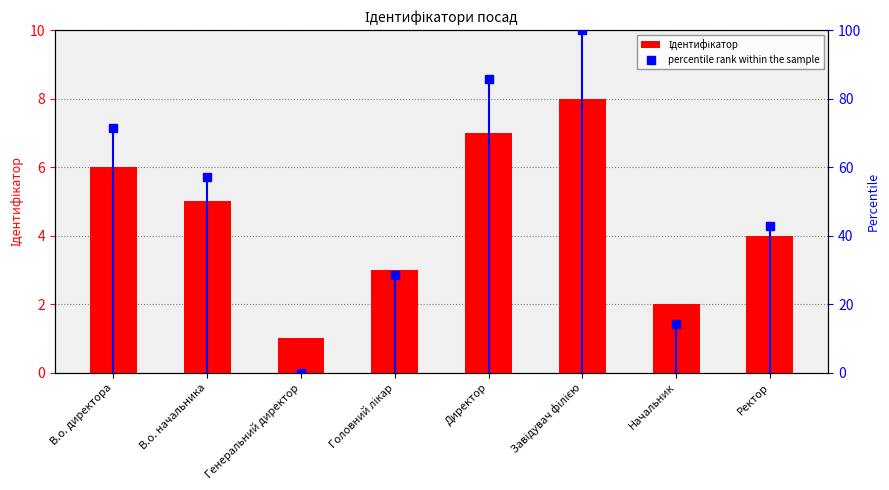

The percentile rank within the sample series shows 61.4 at Генеральний директор. True or false?

False